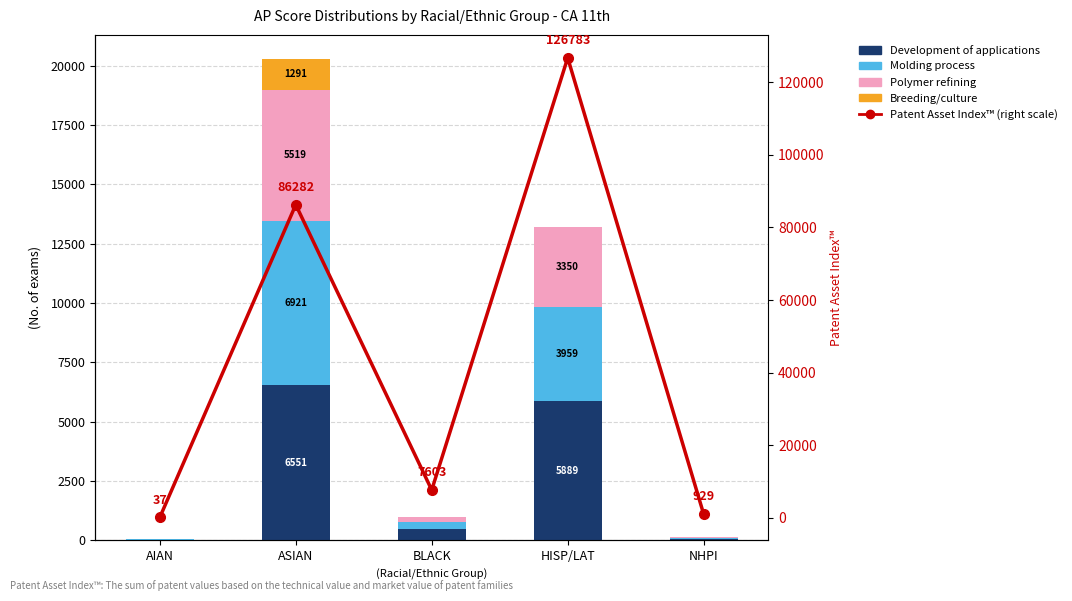

What is the sum of the Polymer refining values at NHPI and AIAN?

50